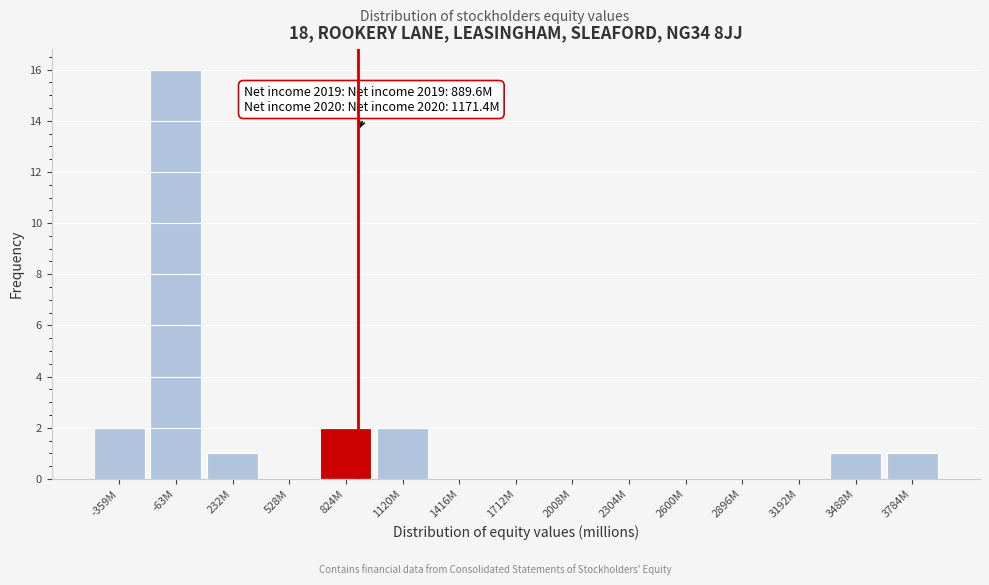

Reading left to right, what are all the values shown in this chart?

-359M=2	-63M=16	232M=1	528M=0	824M=2	1120M=2	1416M=0	1712M=0	2008M=0	2304M=0	2600M=0	2896M=0	3192M=0	3488M=1	3784M=1